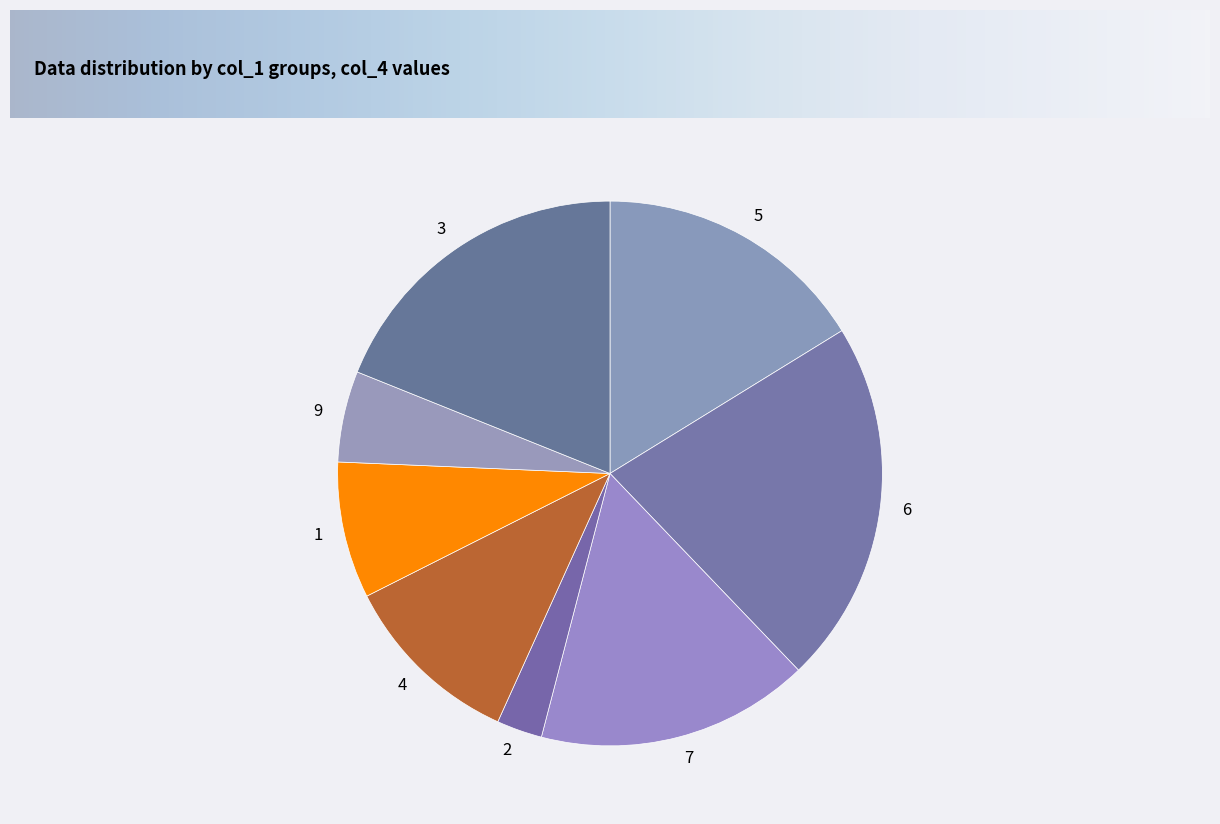

Which has a higher value, 4 or 7?

7